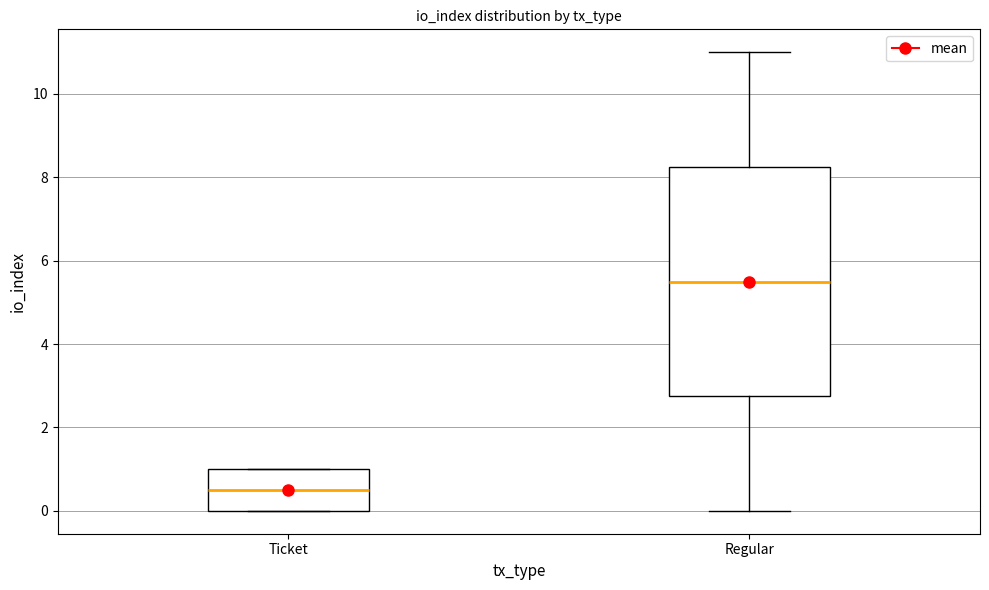

Comparing the boxes themselves (not the whiskers), which one is the tallest?

Regular